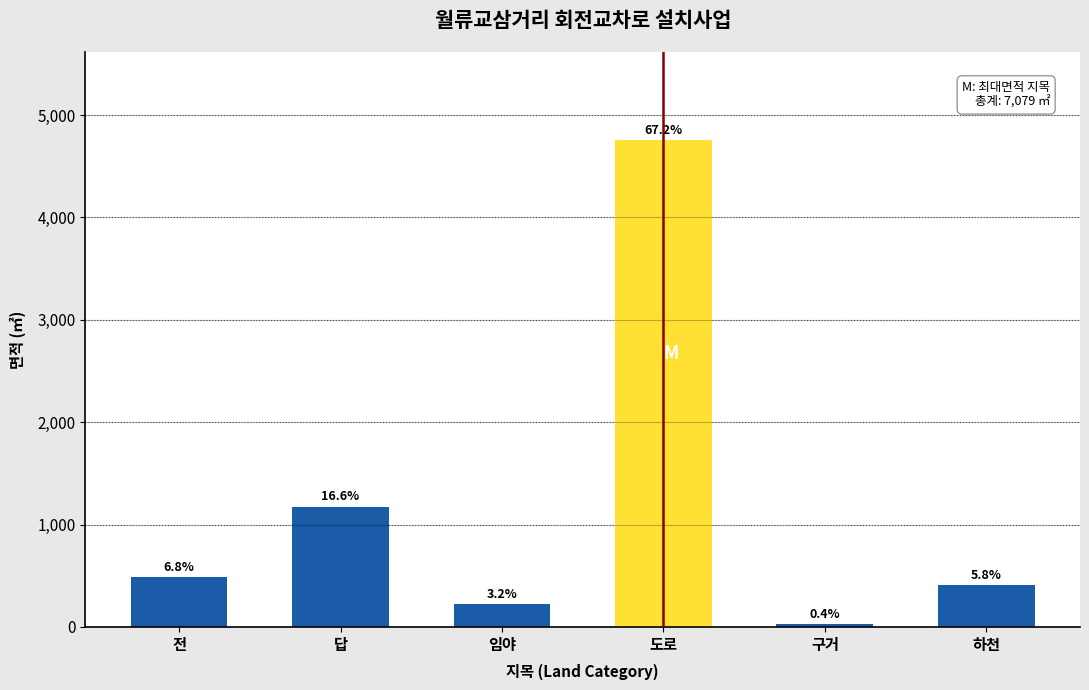

How many bars are there in total?

6